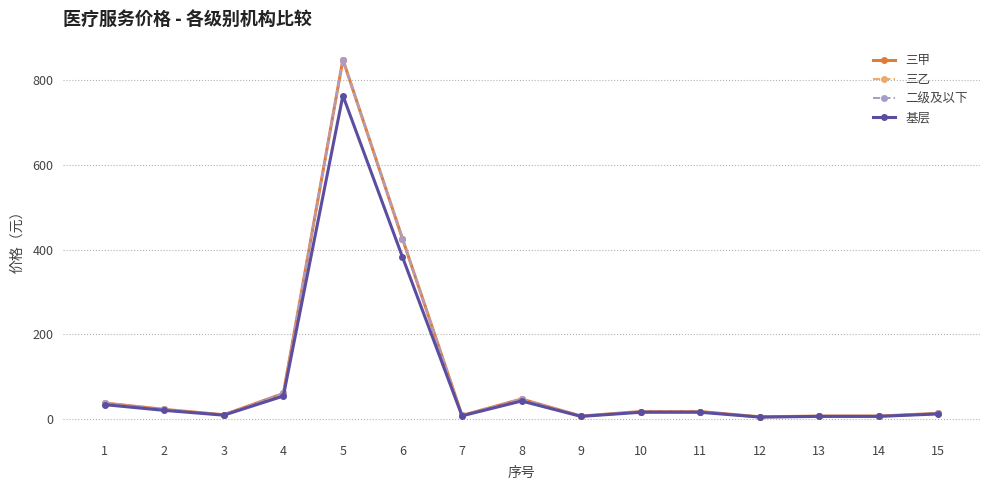

Where is the first local maximum for 二级及以下?

5